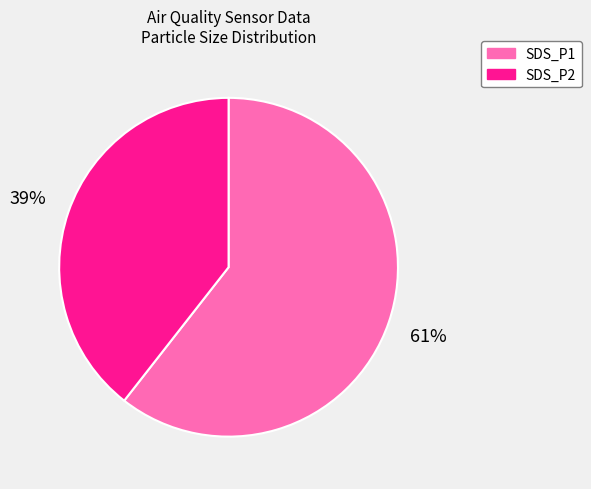

To the nearest percent, what is the combined percentage of SDS_P1 and SDS_P2?

100%